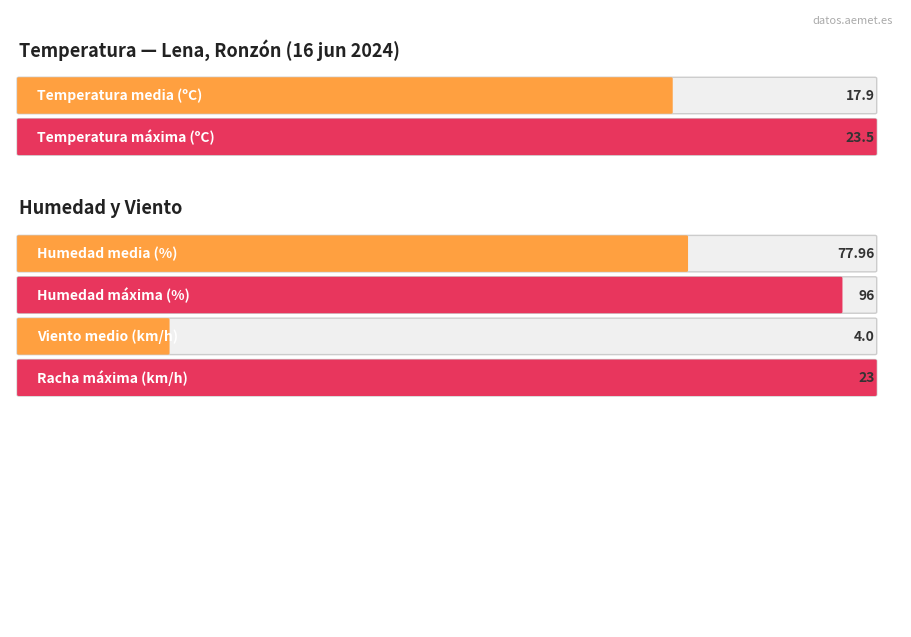

Which series has the largest total across all categories?

Humedad (%)